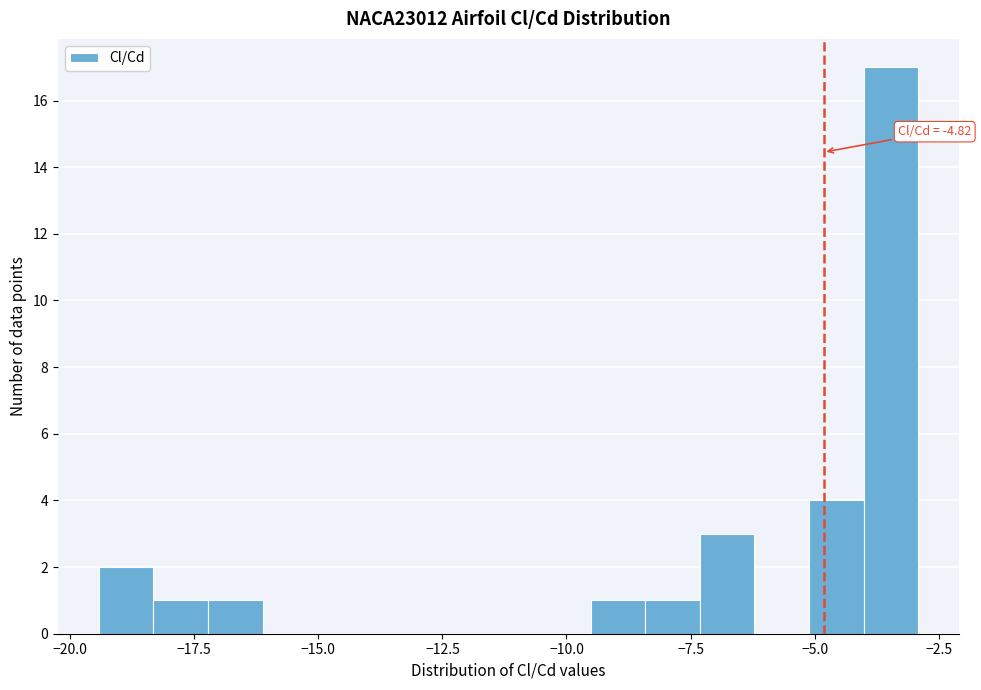

Read against the x-axis, roughly where is the centre of the tallest bar?

-3.5